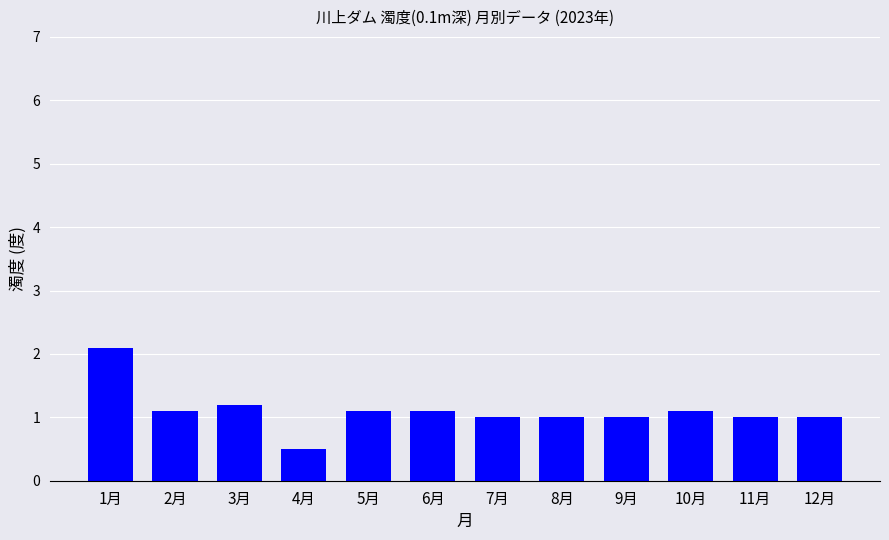

What is the ratio of the value at 4月 to the value at 5月?

0.5